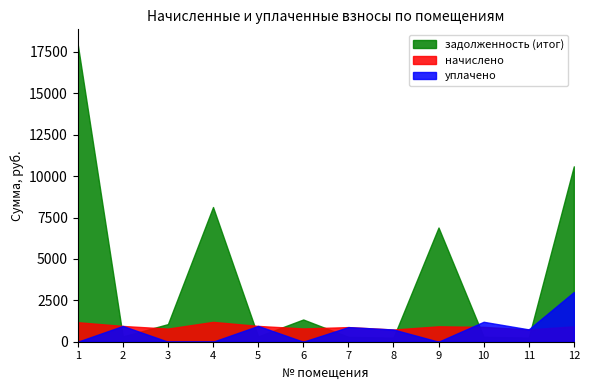

List the series in order of their peak value, highest first.

задолженность (итог), уплачено, начислено